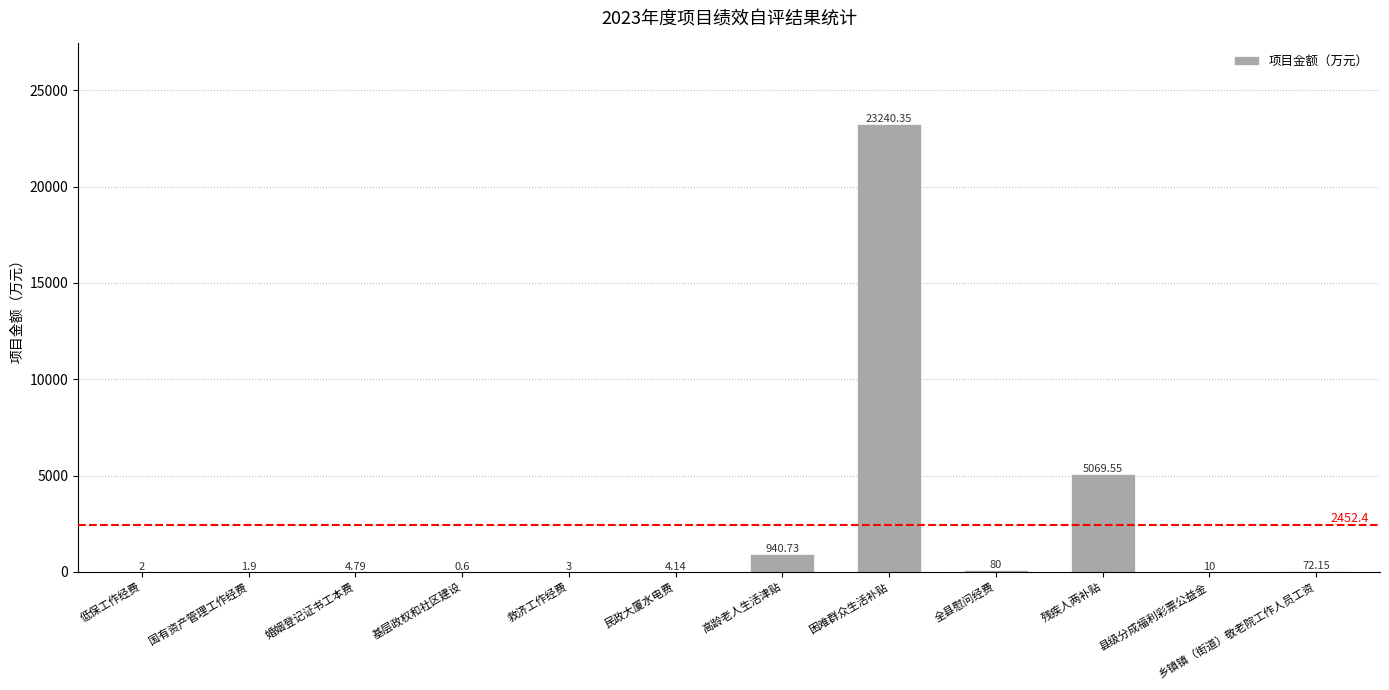

What is the sum of the values at 全县慰问经费 and 基层政权和社区建设?

80.6